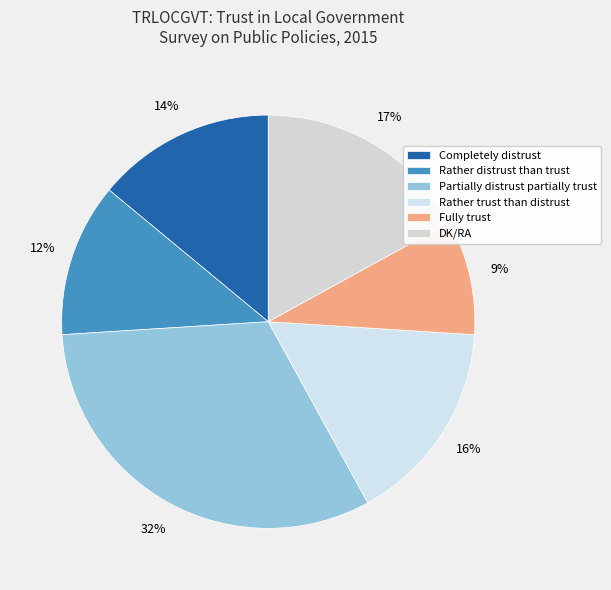

The Partially distrust partially trust slice represents 43% of the pie. True or false?

False